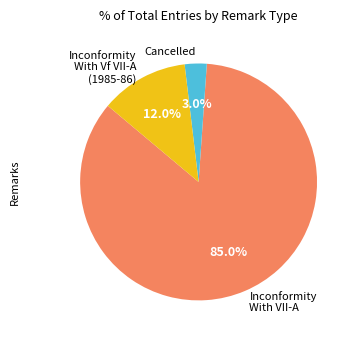

To the nearest percent, what is the difference between the largest and smallest slice percentages?

82%